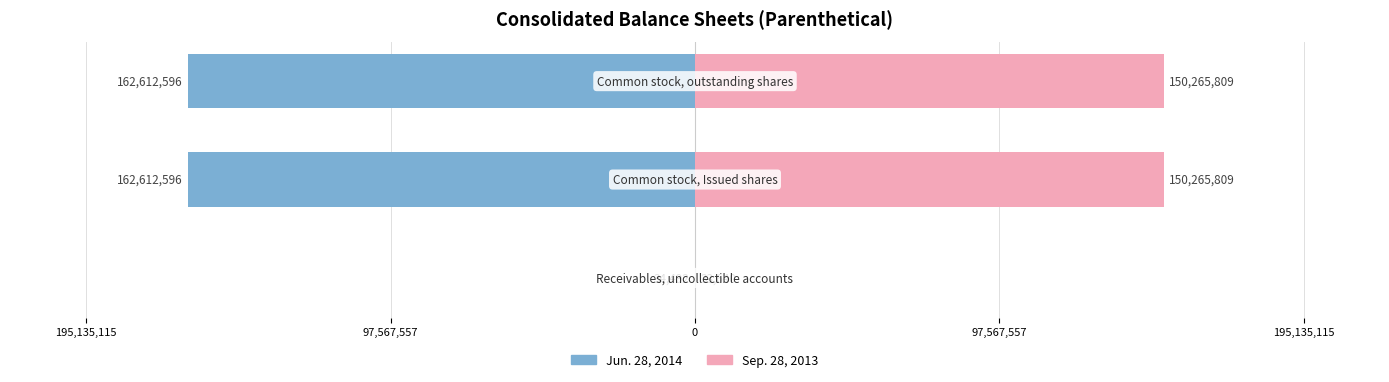

Reading left to right, what are all the values shown in this chart?

Jun. 28, 2014: -34492	-162612596	-162612596
Sep. 28, 2013: 33640	150265809	150265809